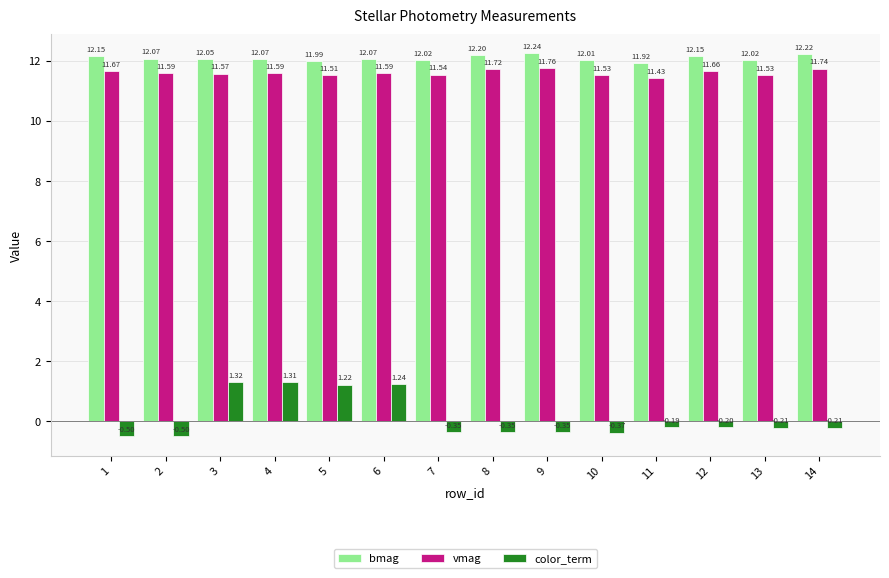

Rank the series at 3 from lowest to highest value.

color_term, vmag, bmag